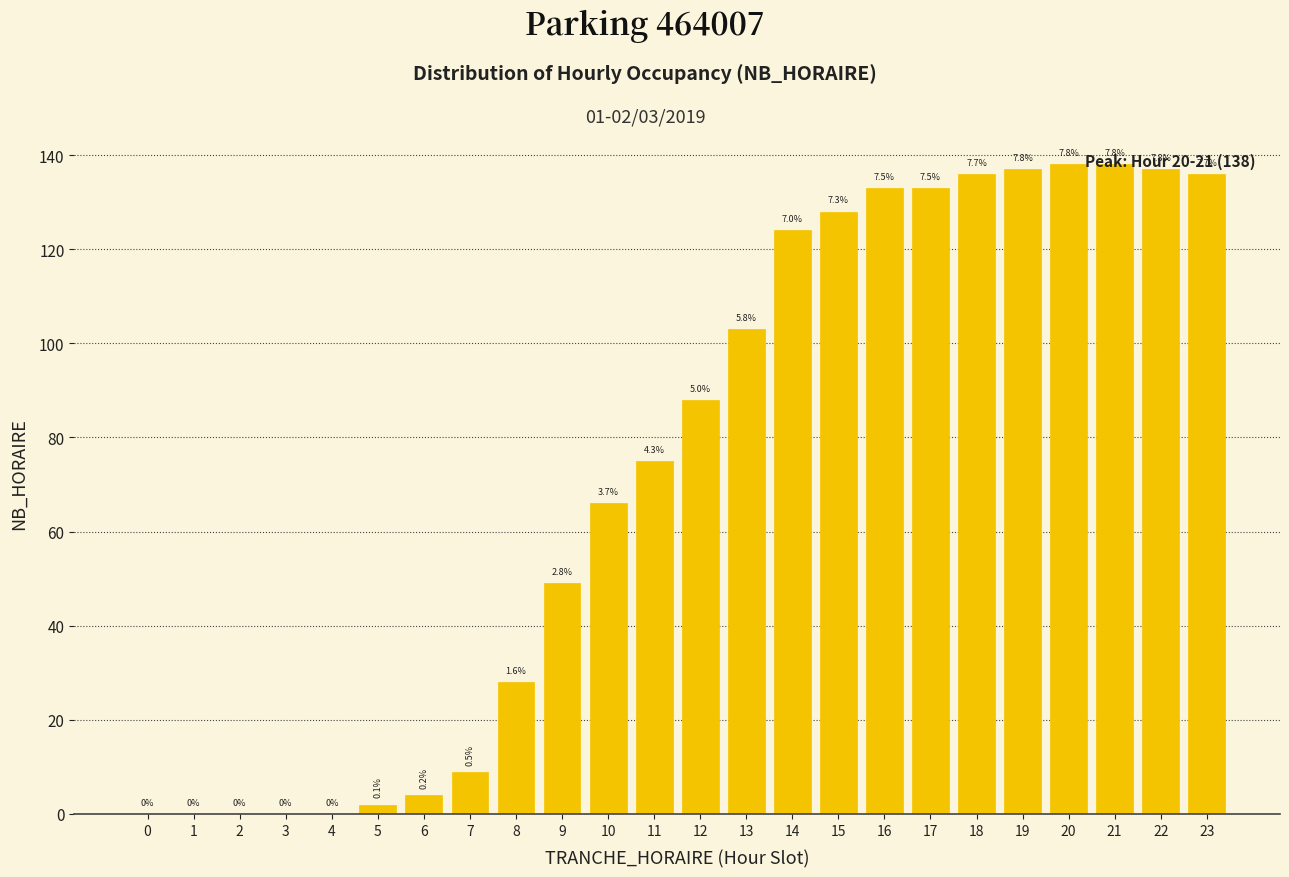

Are the bars horizontal?

No